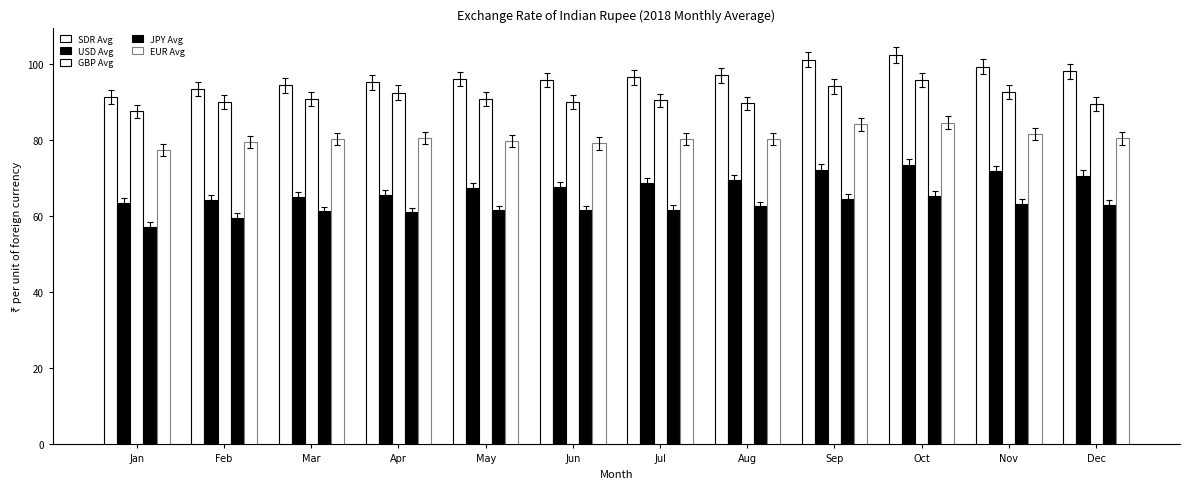

List the labels in order of JPY Avg value, smallest first.

Jan, Feb, Apr, Mar, May, Jun, Jul, Aug, Dec, Nov, Sep, Oct